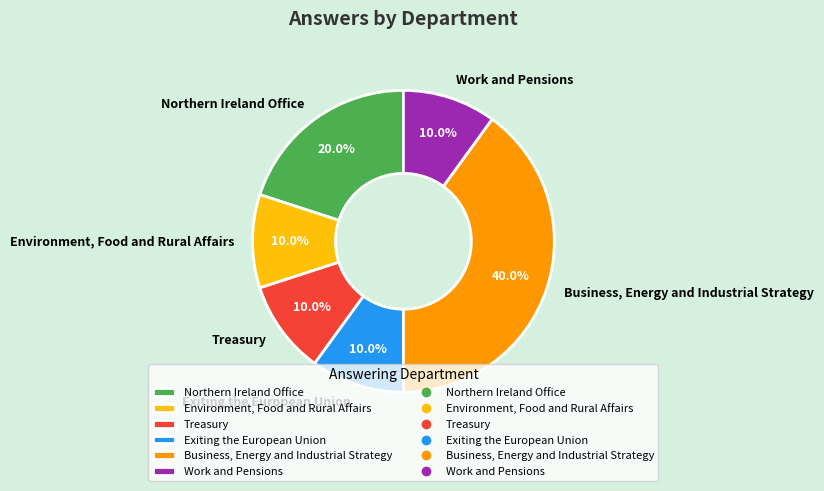

Between Environment, Food and Rural Affairs and Business, Energy and Industrial Strategy, which is larger?

Business, Energy and Industrial Strategy